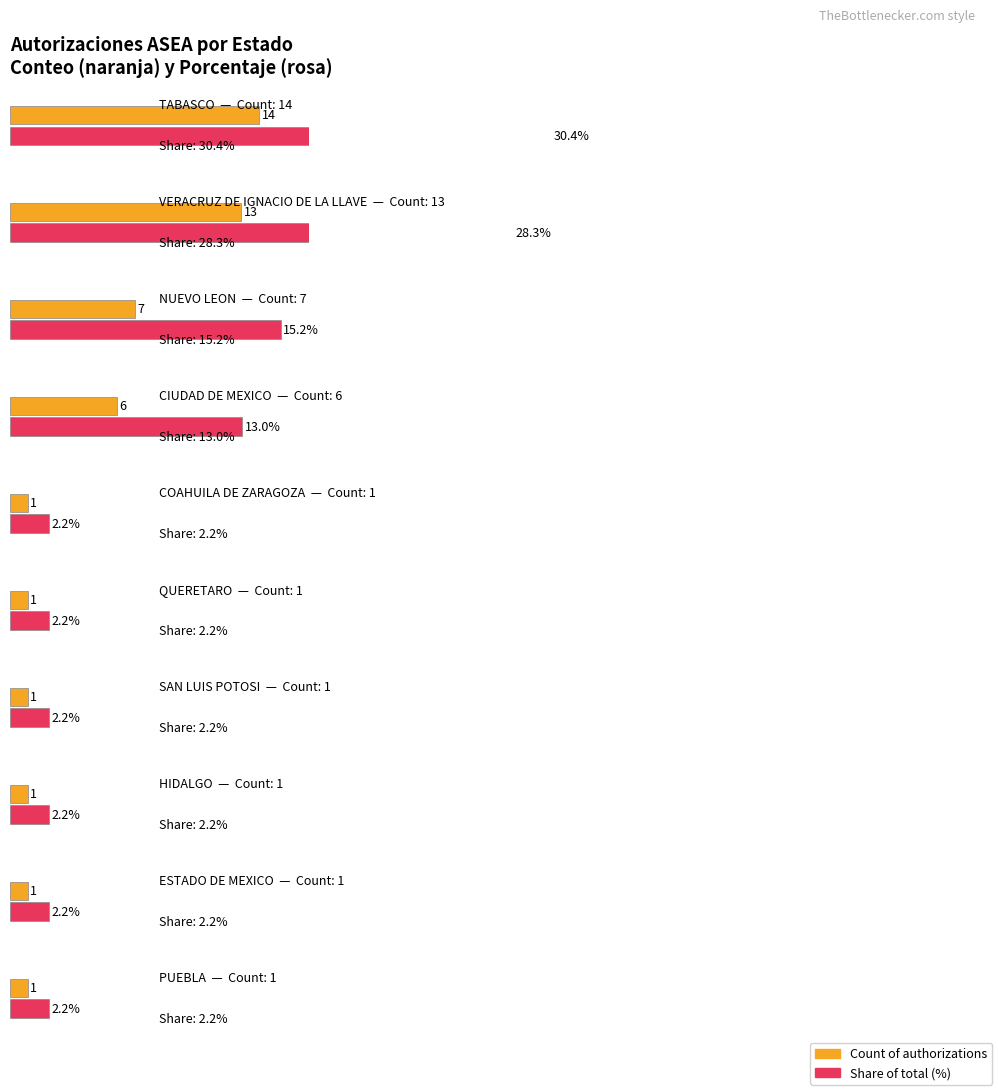

Are the bars horizontal?

Yes